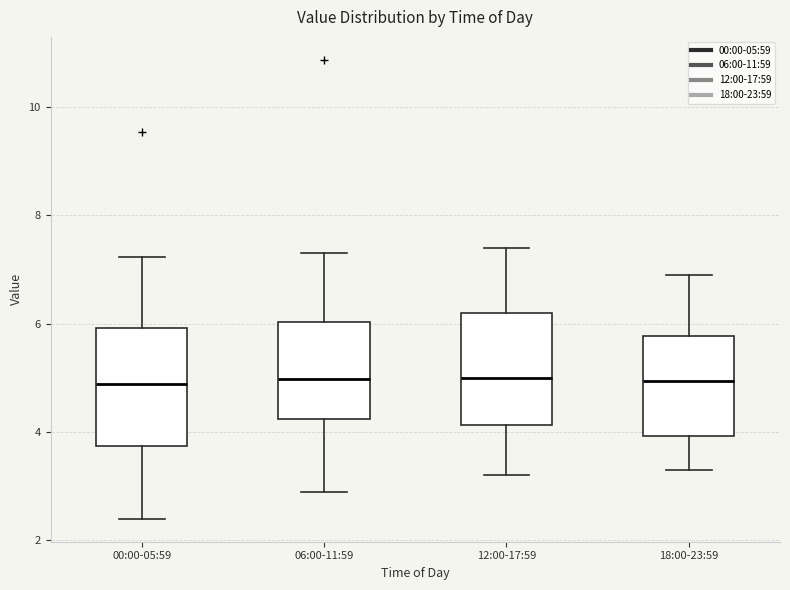

Reading left to right, read every box against the y-axis: the position of its median line, the range the box covers, and the ends of its whiskers. The values are not printed on the chart, so give them approximately, as read against the axis.

00:00-05:59: median 4.8, box 3.8 to 6.0, whiskers 2.4 to 7.2
06:00-11:59: median 5.0, box 4.2 to 6.0, whiskers 3.0 to 7.4
12:00-17:59: median 5.0, box 4.2 to 6.2, whiskers 3.2 to 7.4
18:00-23:59: median 5.0, box 4.0 to 5.8, whiskers 3.4 to 7.0